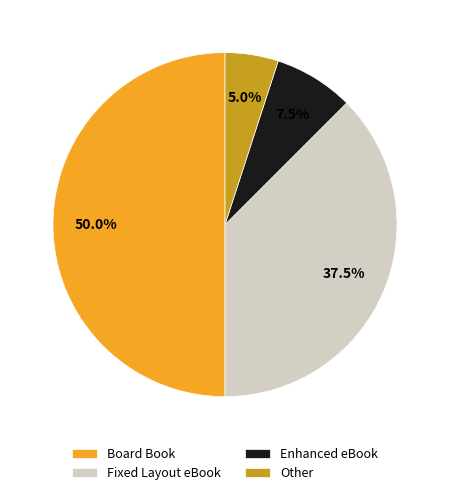

Count the number of slices in the pie.

4